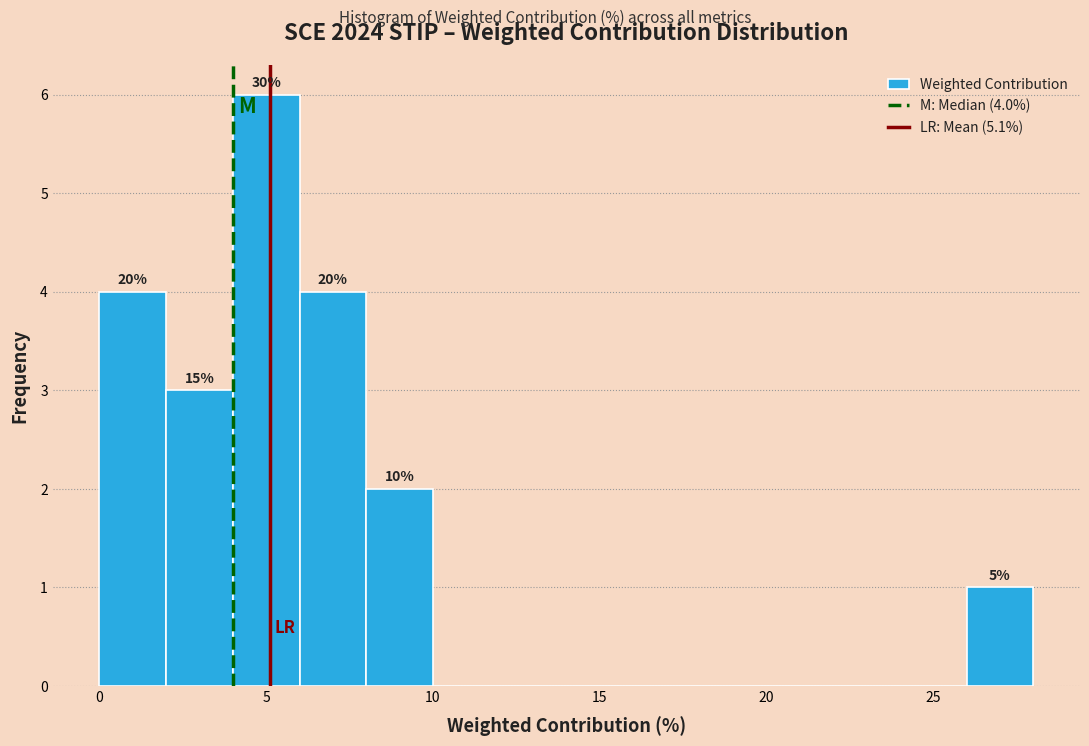

Over which range of the x-axis is the bar tallest?

4 to 6